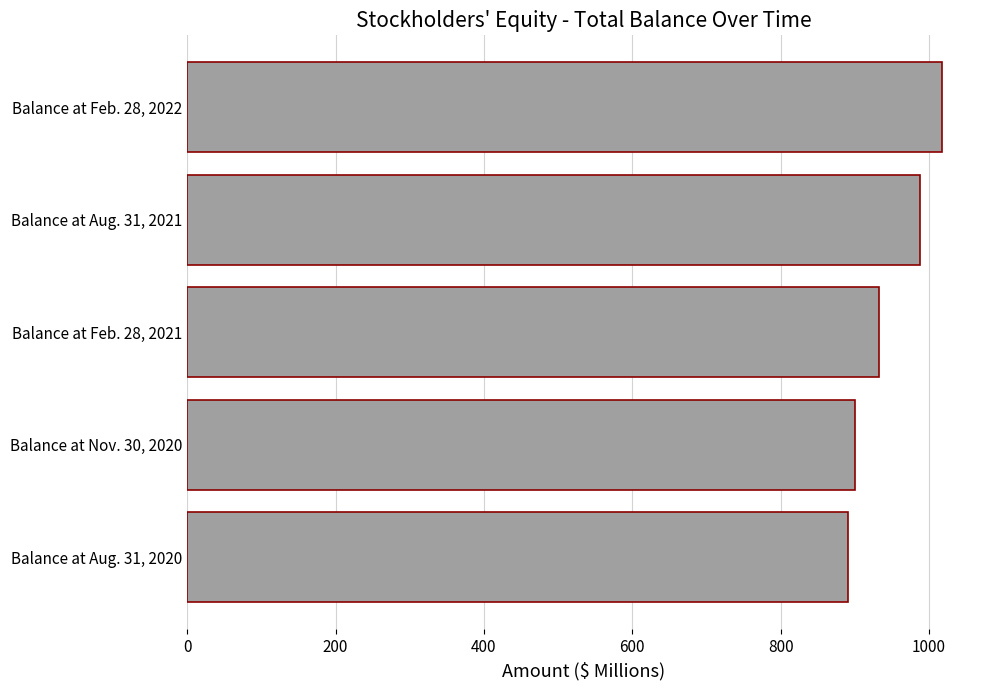

What is the difference between the maximum and minimum values?

127.1